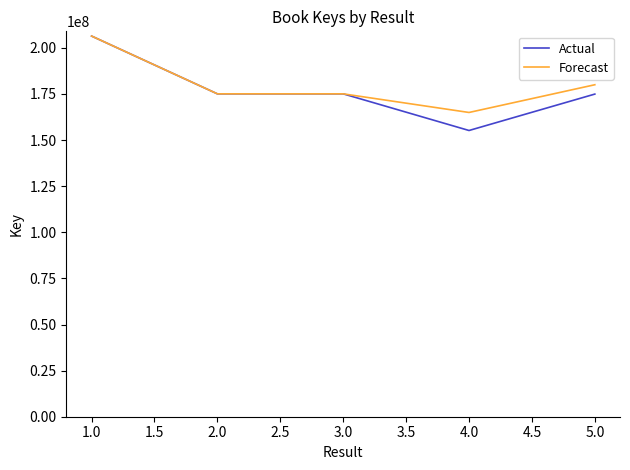

The value of Actual at 2.0 is 65844740. True or false?

False